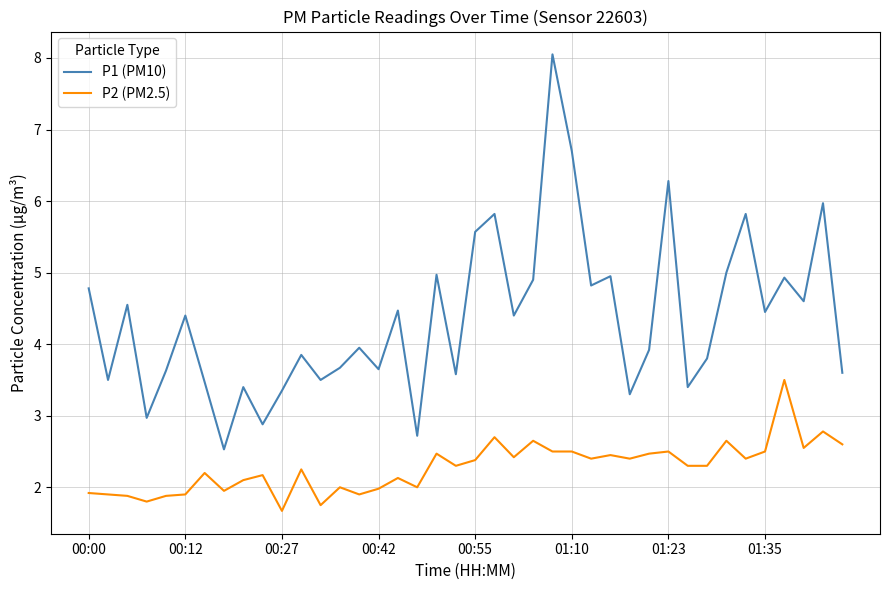

True or false: P1 (PM10) and P2 (PM2.5) intersect in this chart.

False